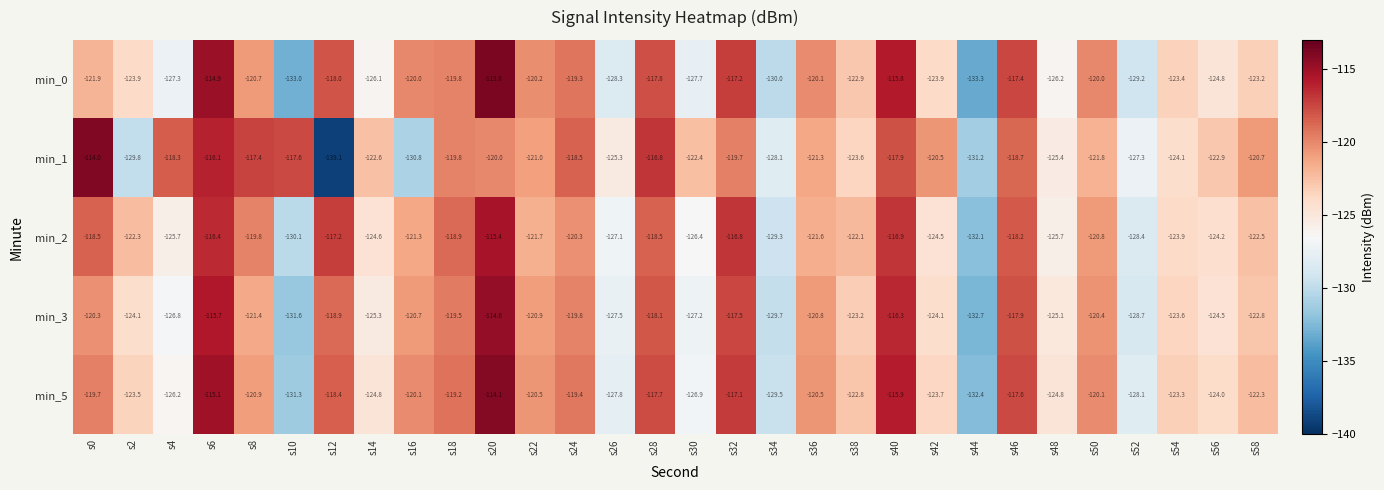

What is the average value of the min_0 series?

-122.7